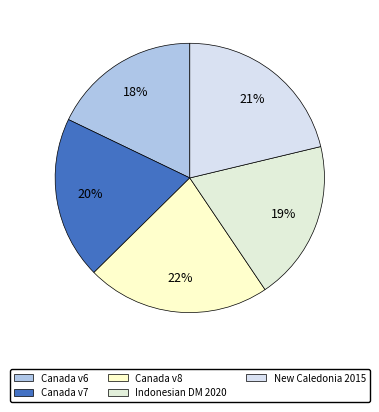

Which category has the biggest portion of the pie?

Canada v8